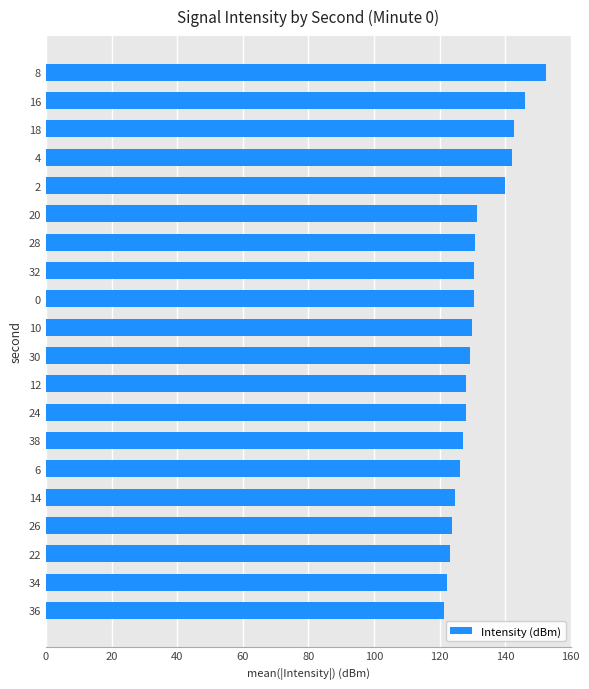

What is the sum of all values?

2630.9